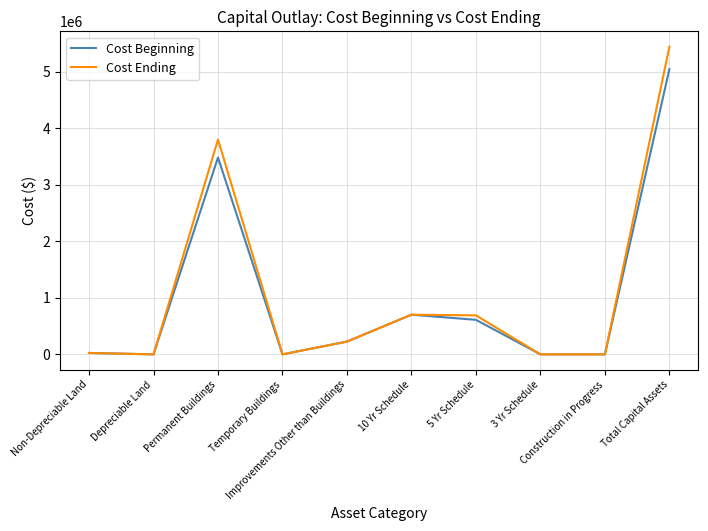

Where does the Cost Beginning series first go above 225937?

Permanent Buildings